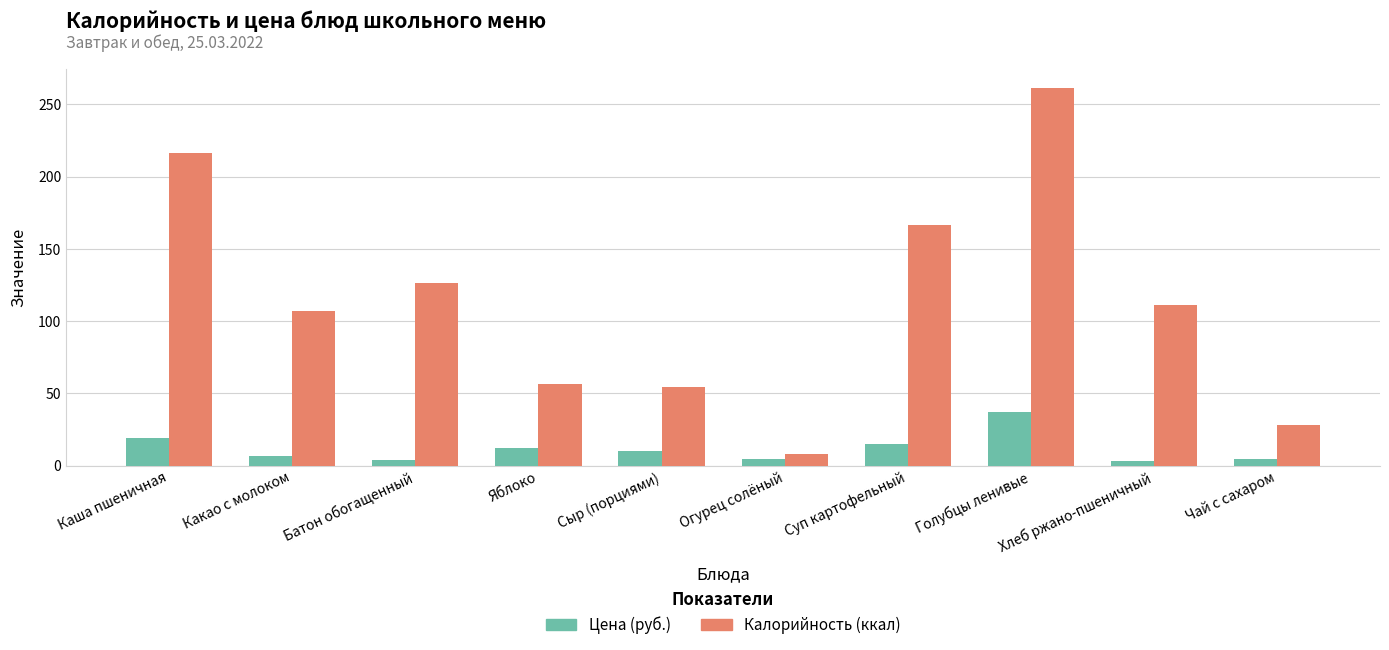

What is the greatest value displayed?

261.2